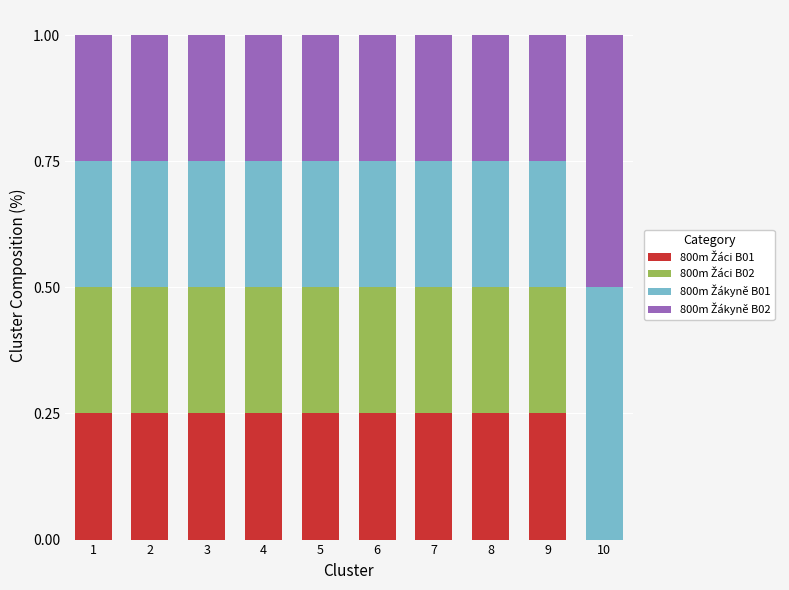

What is the total value across all series at 3?

1.0